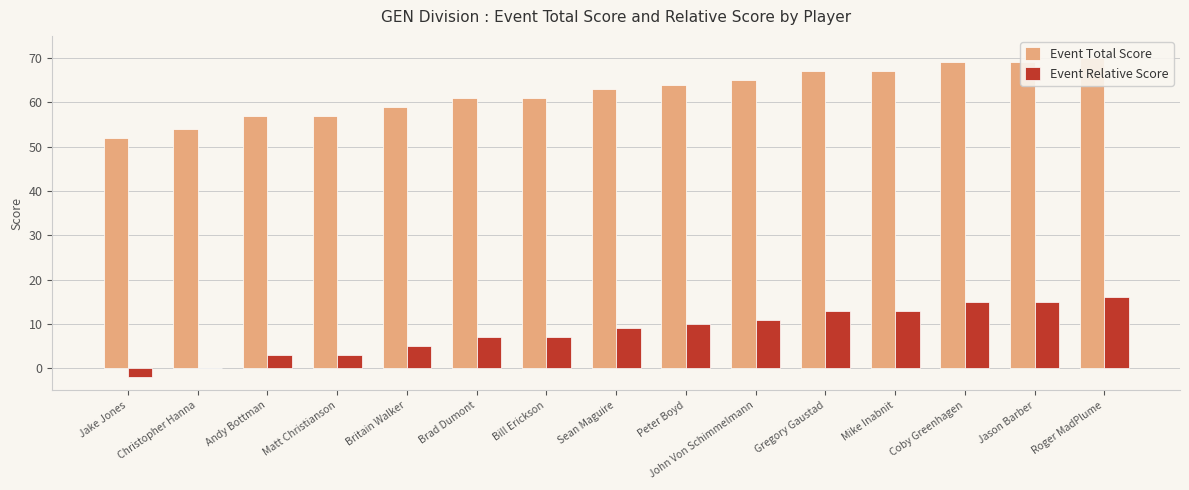

Rank the categories by Event Relative Score value from highest to lowest.

Roger MadPlume, Coby Greenhagen, Jason Barber, Gregory Gaustad, Mike Inabnit, John Von Schimmelmann, Peter Boyd, Sean Maguire, Brad Dumont, Bill Erickson, Britain Walker, Andy Bottman, Matt Christianson, Christopher Hanna, Jake Jones